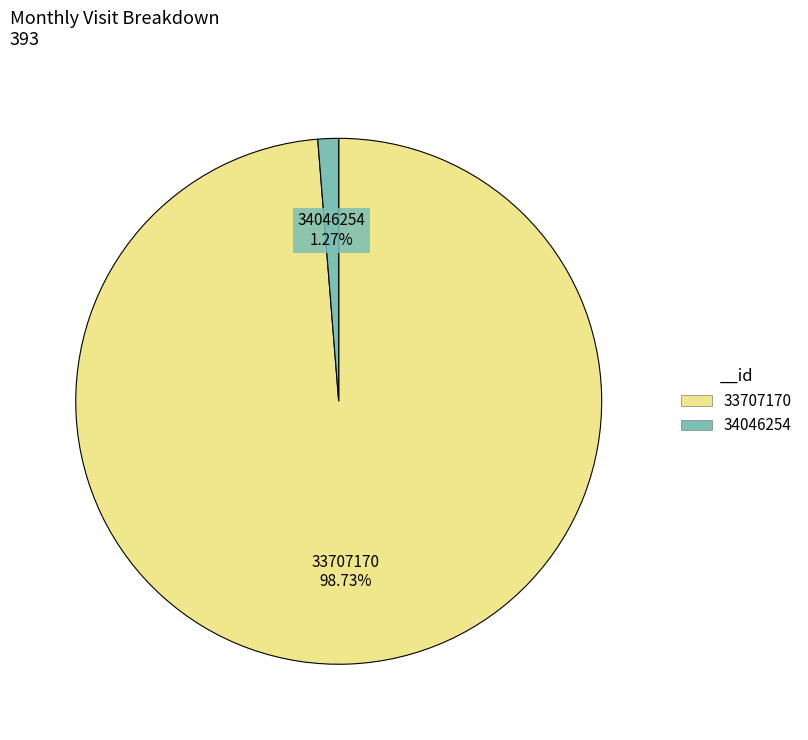

True or false: 34046254 accounts for 11% of the total.

False